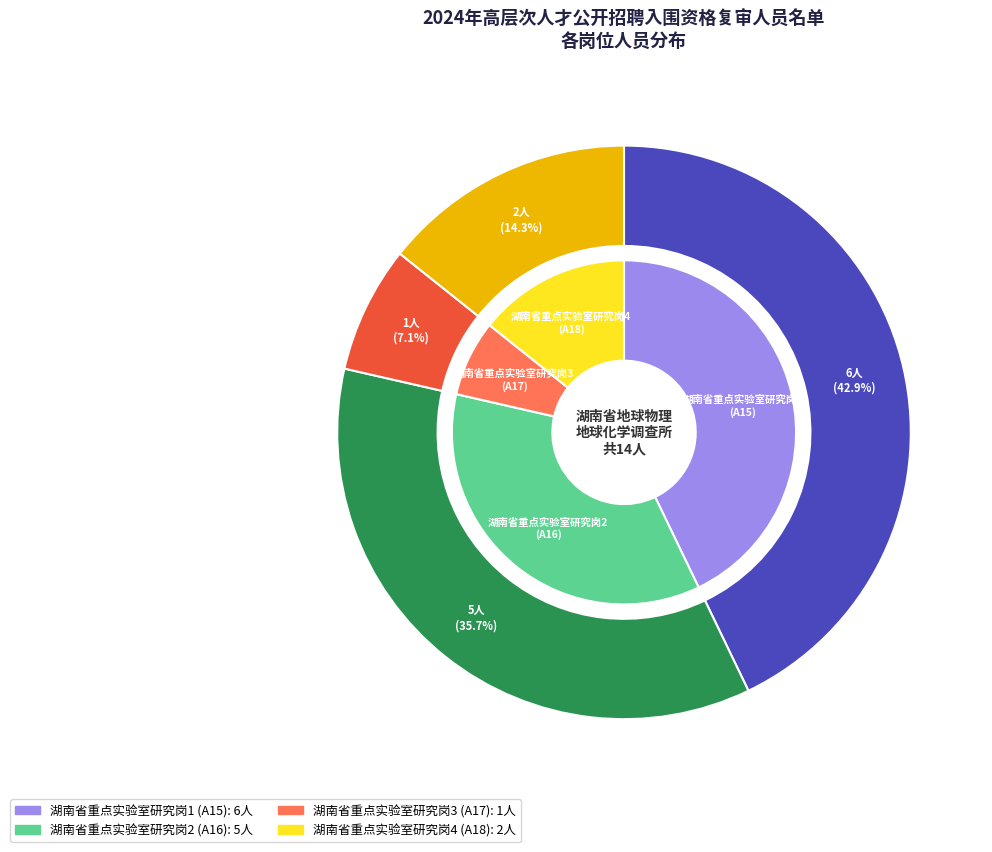

Is 湖南省重点实验室研究岗2 (A16) the majority of the pie?

No